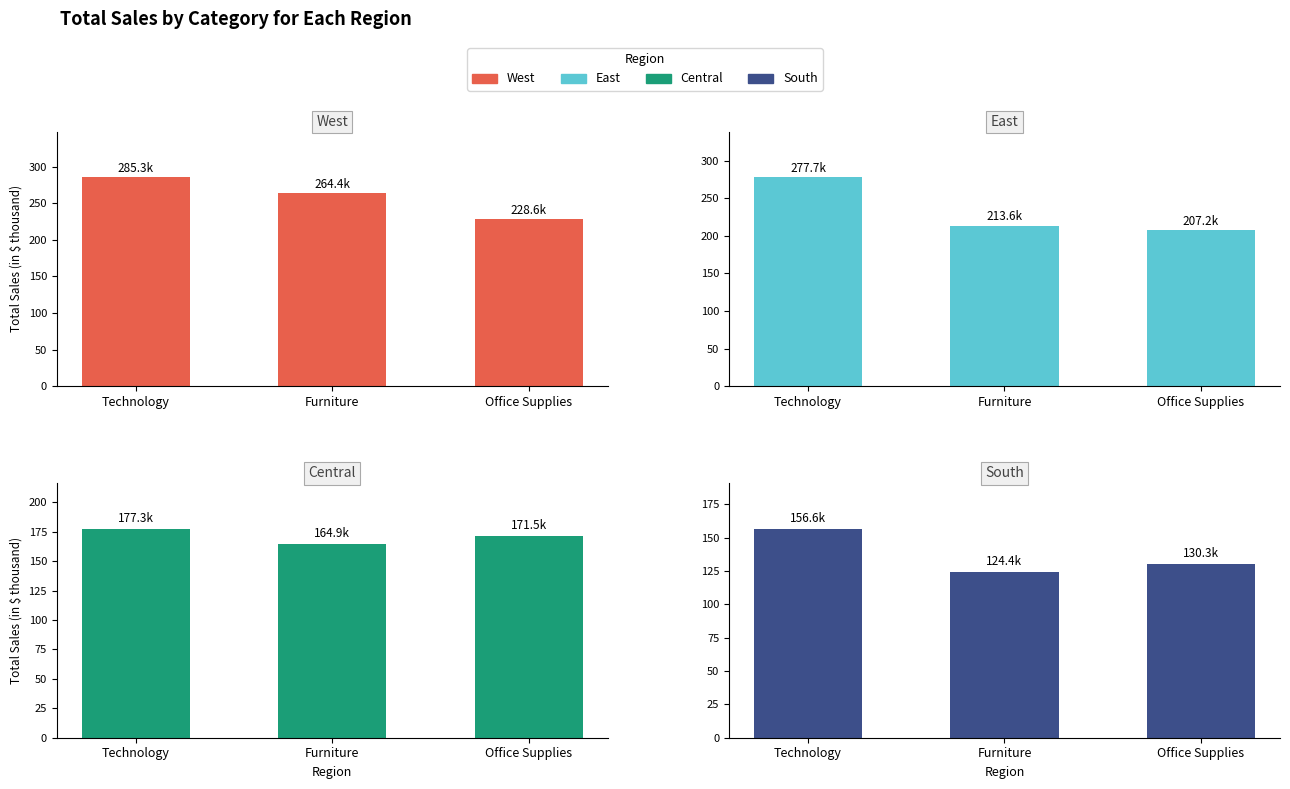

Rank the series at Office Supplies from lowest to highest value.

South, Central, East, West